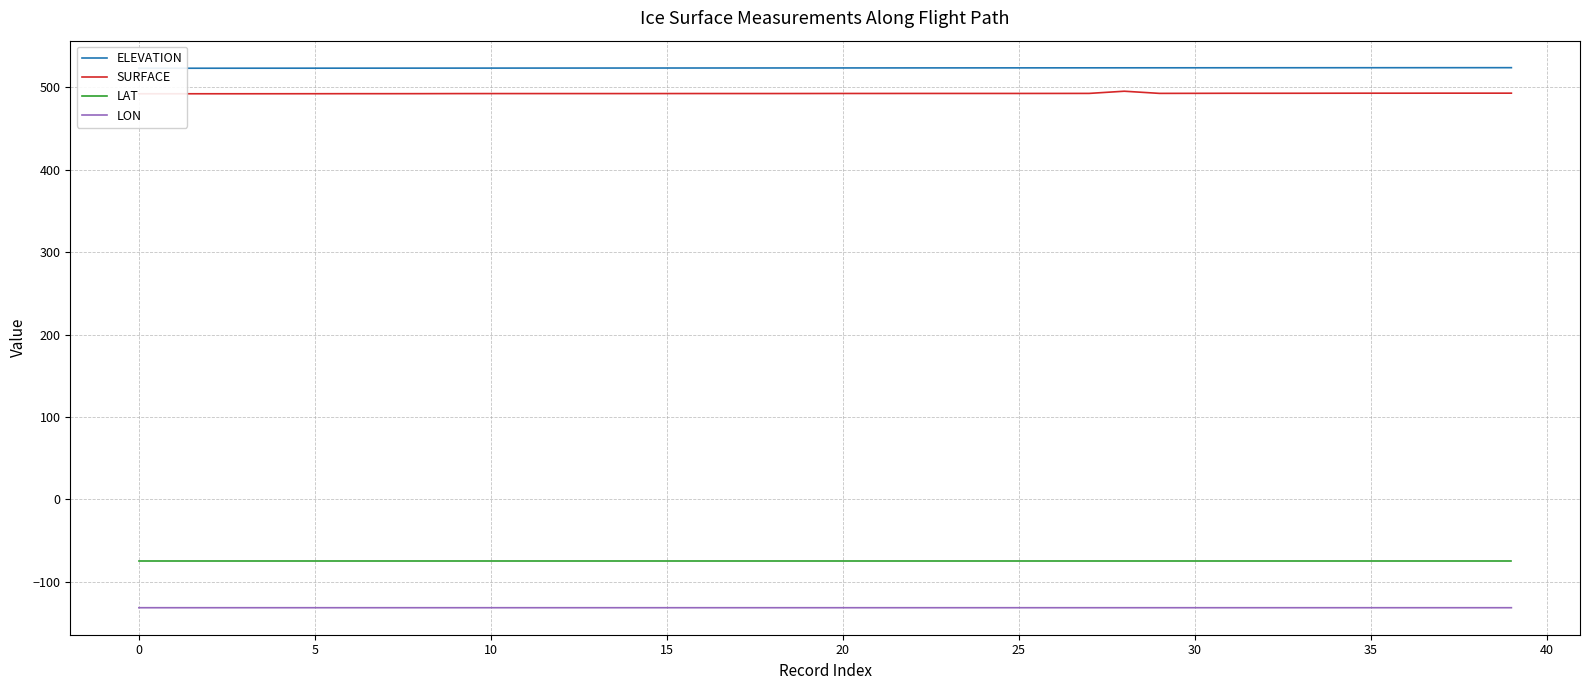

Reading left to right, transcribe all the data shown in this chart.

ELEVATION: 523.3	523.4	523.4	523.4	523.4	523.4	523.5	523.5	523.5	523.5	523.5	523.6	523.6	523.6	523.6	523.6	523.7	523.7	523.7	523.7	523.7	523.8	523.8	523.8	523.8	523.8	523.8	523.9	523.9	523.9	523.9	523.9	524.0	524.0	524.0	524.0	524.0	524.0	524.0	524.1
SURFACE: 492.4	492.4	492.4	492.4	492.4	492.4	492.5	492.5	492.5	492.6	492.6	492.6	492.6	492.6	492.6	492.6	492.7	492.7	492.7	492.7	492.7	492.7	492.8	492.8	492.8	492.8	492.8	492.8	495.5	492.9	492.9	493.0	493.0	493.0	493.1	493.1	493.1	493.1	493.1	493.1
LAT: -74.8	-74.8	-74.8	-74.8	-74.8	-74.8	-74.8	-74.8	-74.8	-74.8	-74.8	-74.8	-74.8	-74.8	-74.8	-74.8	-74.8	-74.8	-74.8	-74.8	-74.8	-74.8	-74.8	-74.8	-74.8	-74.8	-74.8	-74.8	-74.8	-74.8	-74.8	-74.8	-74.8	-74.8	-74.8	-74.8	-74.8	-74.8	-74.8	-74.8
LON: -131.5	-131.5	-131.5	-131.5	-131.5	-131.5	-131.5	-131.5	-131.5	-131.5	-131.5	-131.5	-131.5	-131.5	-131.5	-131.5	-131.5	-131.5	-131.5	-131.5	-131.5	-131.5	-131.5	-131.5	-131.5	-131.5	-131.5	-131.5	-131.5	-131.5	-131.5	-131.5	-131.5	-131.5	-131.5	-131.5	-131.5	-131.5	-131.5	-131.5